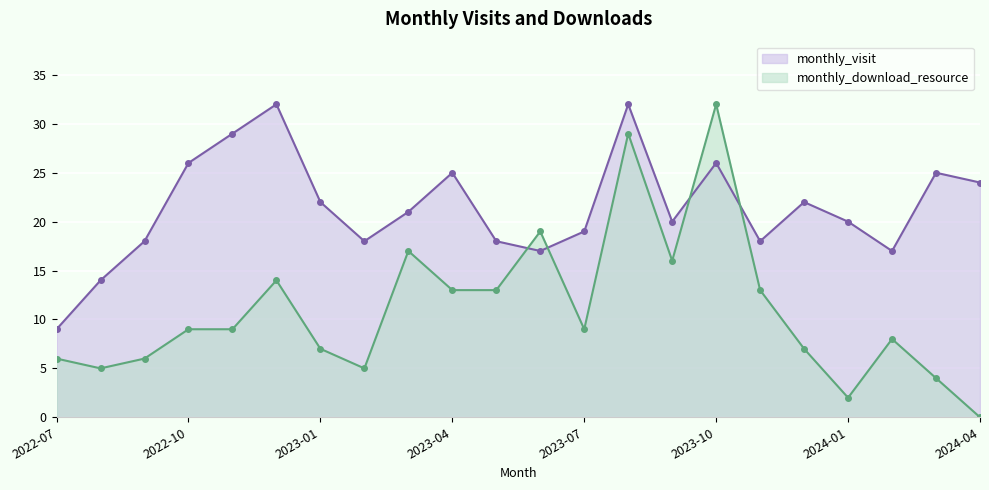

Rank the categories by monthly_download_resource value from lowest to highest.

2024-04, 2024-01, 2024-03, 2022-08, 2023-02, 2022-07, 2022-09, 2023-01, 2023-12, 2024-02, 2022-10, 2022-11, 2023-07, 2023-04, 2023-05, 2023-11, 2022-12, 2023-09, 2023-03, 2023-06, 2023-08, 2023-10